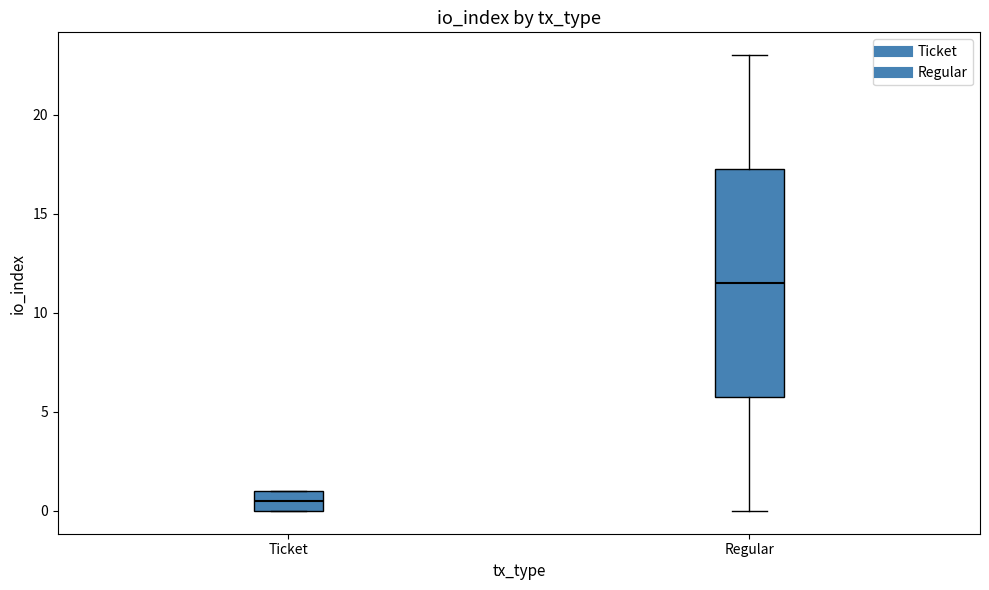

Which box's median line is the highest?

Regular